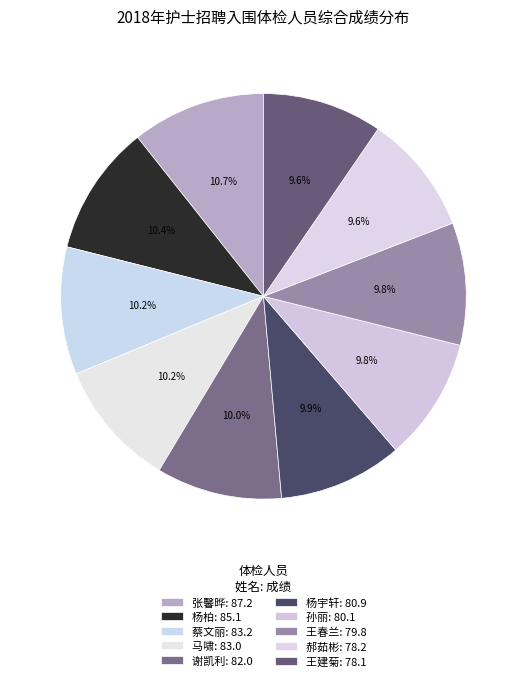

Is 郝茹彬 the majority of the pie?

No